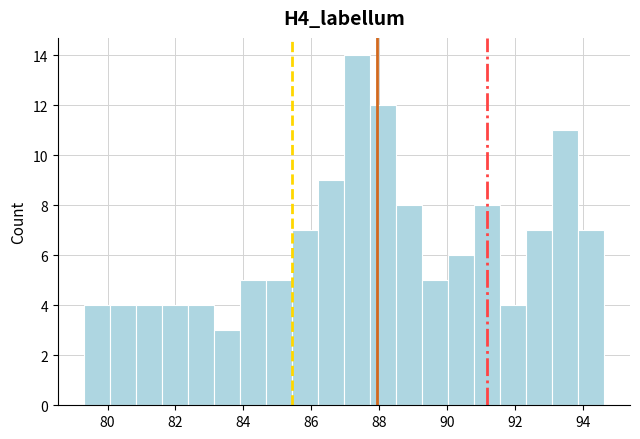

Read against the x-axis, roughly where is the centre of the tallest bar?

87.4